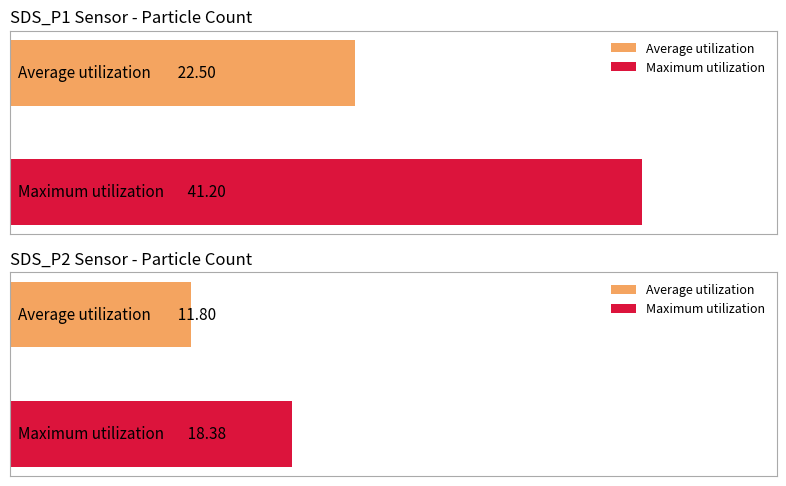

True or false: Average utilization has a value of 53.0 at SDS_P1.

False